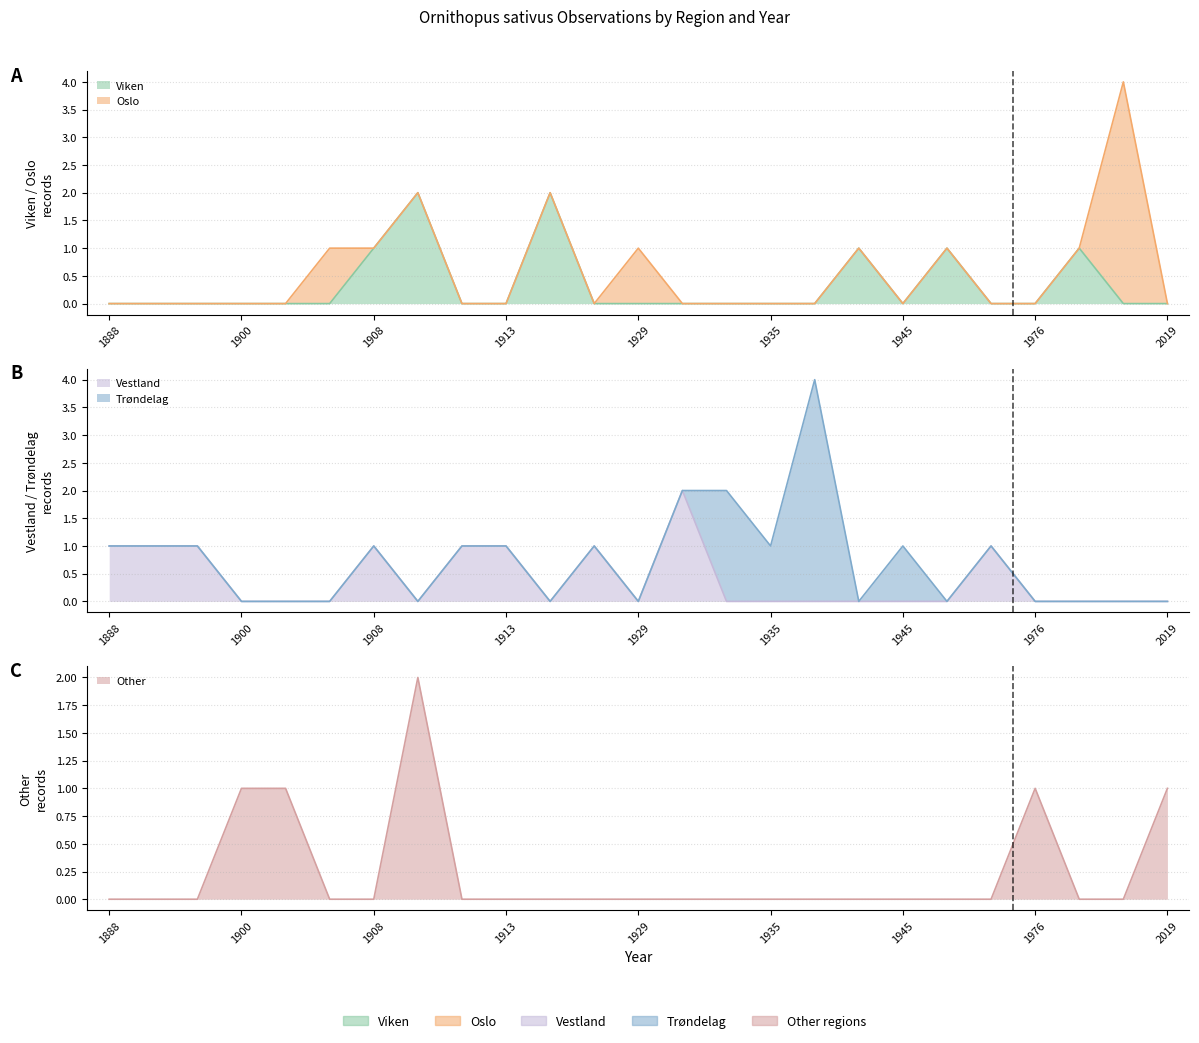

At which category does Viken reach its first local peak?

1910